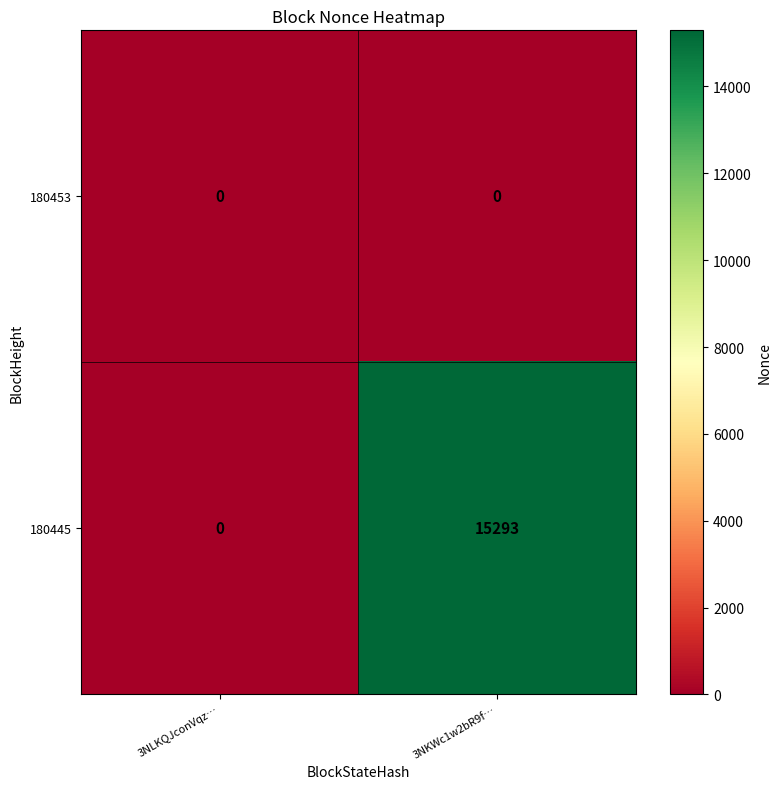

Reading left to right, transcribe all the data shown in this chart.

180453: 0	0
180445: 0	15293